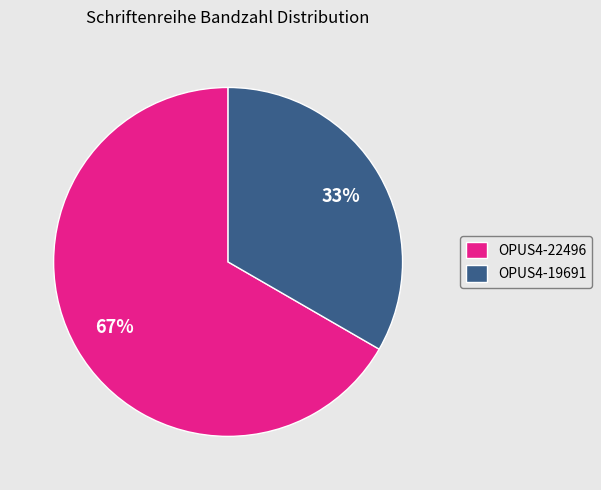

Which slice is the largest?

OPUS4-22496